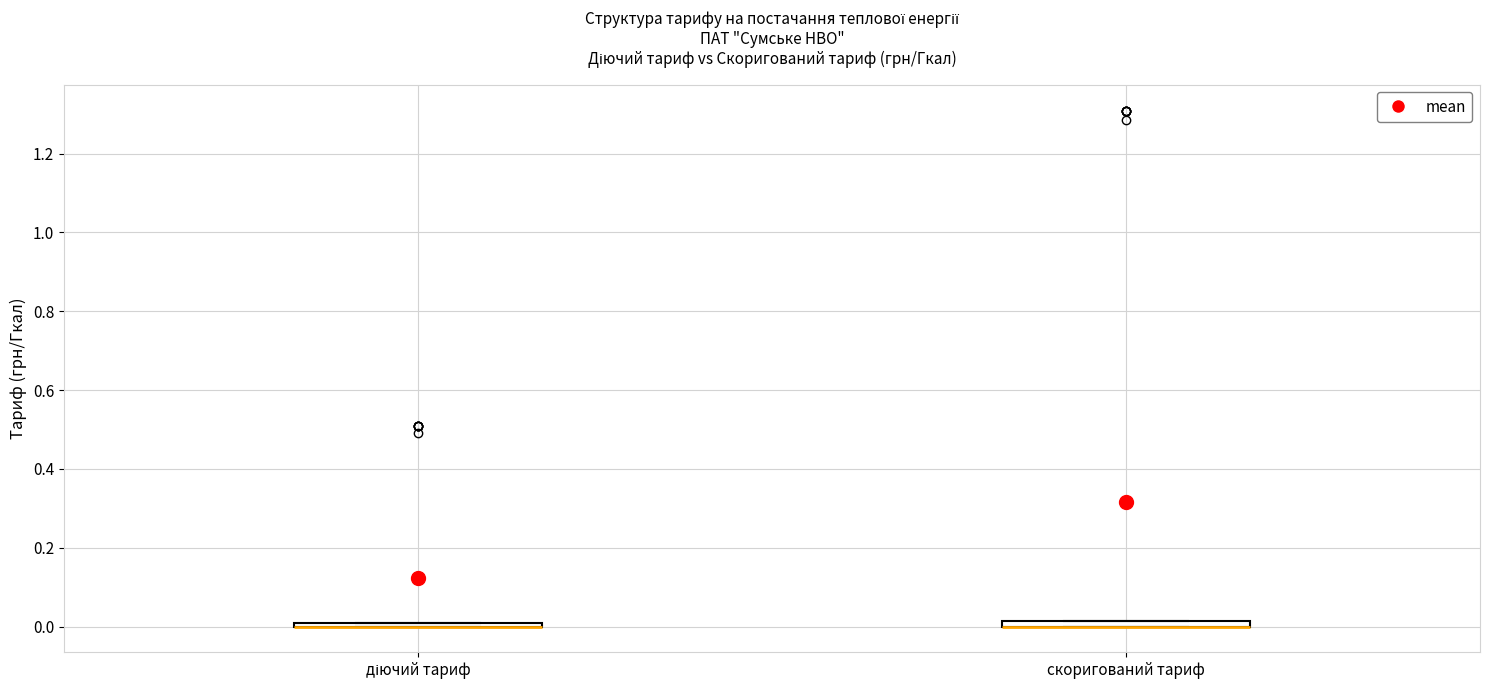

Where is the lower edge of the box for скоригований тариф on the y-axis? The values are not printed on the chart, so give them approximately, as read against the axis.

0.00